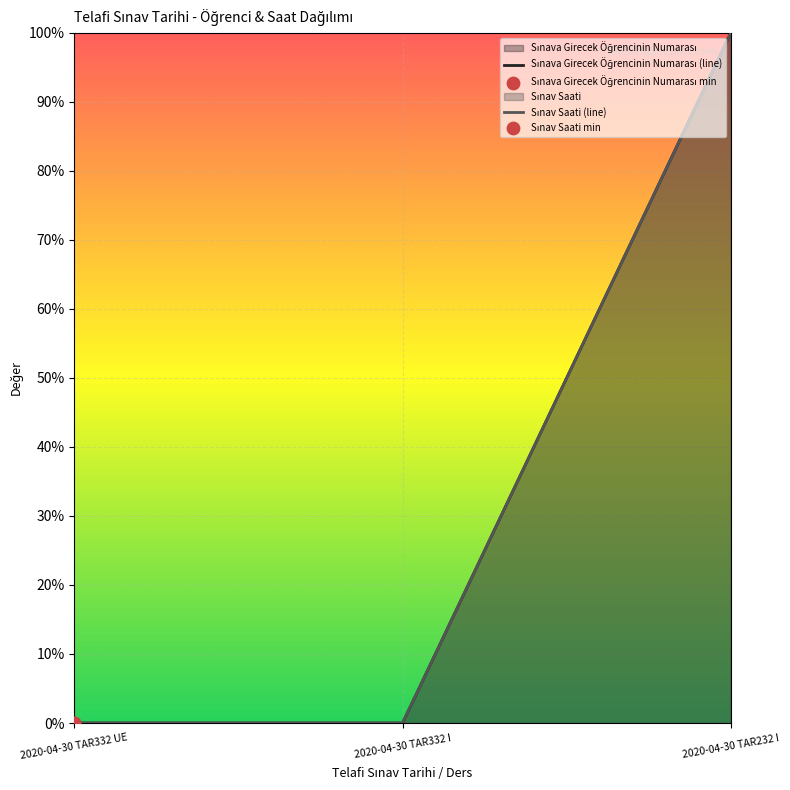

At which category is the sum across all series the highest?

2020-04-30 TAR232 I